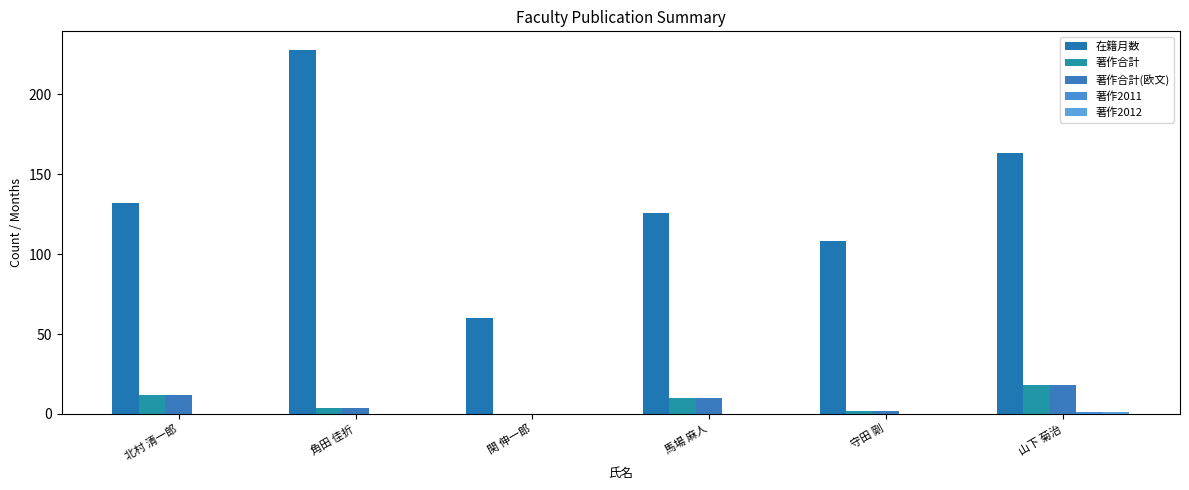

Is the value of 著作2012 at 馬場 麻人 greater than the value of 著作2011 at 馬場 麻人?

No